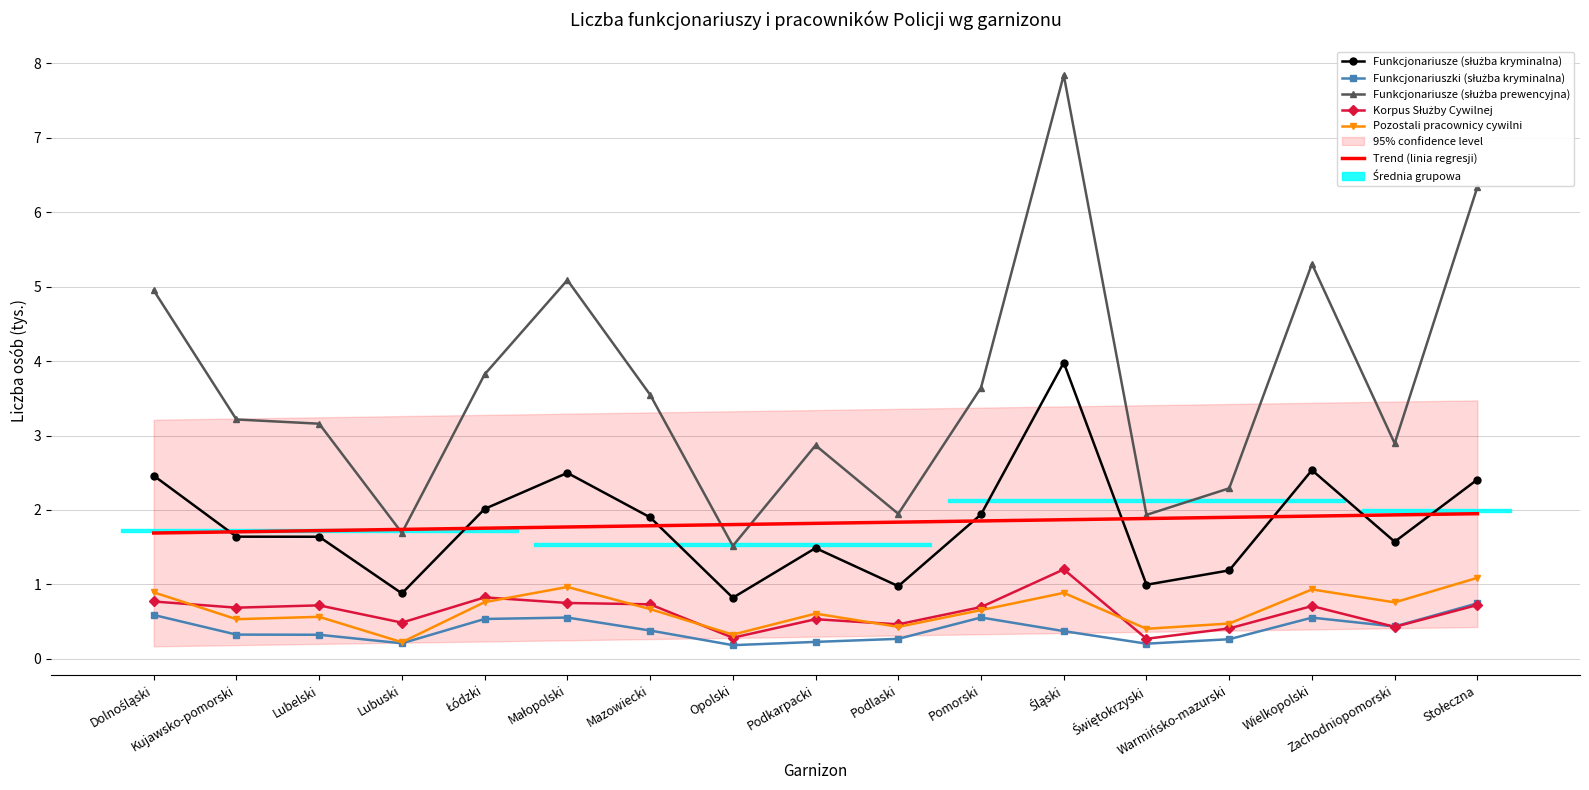

Reading left to right, transcribe all the data shown in this chart.

Funkcjonariusze (służba kryminalna): 2.5	1.6	1.6	0.9	2.0	2.5	1.9	0.8	1.5	1.0	1.9	4.0	1.0	1.2	2.5	1.6	2.4
Funkcjonariuszki (służba kryminalna): 0.6	0.3	0.3	0.2	0.5	0.6	0.4	0.2	0.2	0.3	0.6	0.4	0.2	0.3	0.6	0.4	0.7
Funkcjonariusze (służba prewencyjna): 5.0	3.2	3.2	1.7	3.8	5.1	3.5	1.5	2.9	1.9	3.6	7.8	1.9	2.3	5.3	2.9	6.3
Korpus Służby Cywilnej: 0.8	0.7	0.7	0.5	0.8	0.8	0.7	0.3	0.5	0.5	0.7	1.2	0.3	0.4	0.7	0.4	0.7
Pozostali pracownicy cywilni: 0.9	0.5	0.6	0.2	0.8	1.0	0.7	0.3	0.6	0.4	0.7	0.9	0.4	0.5	0.9	0.8	1.1